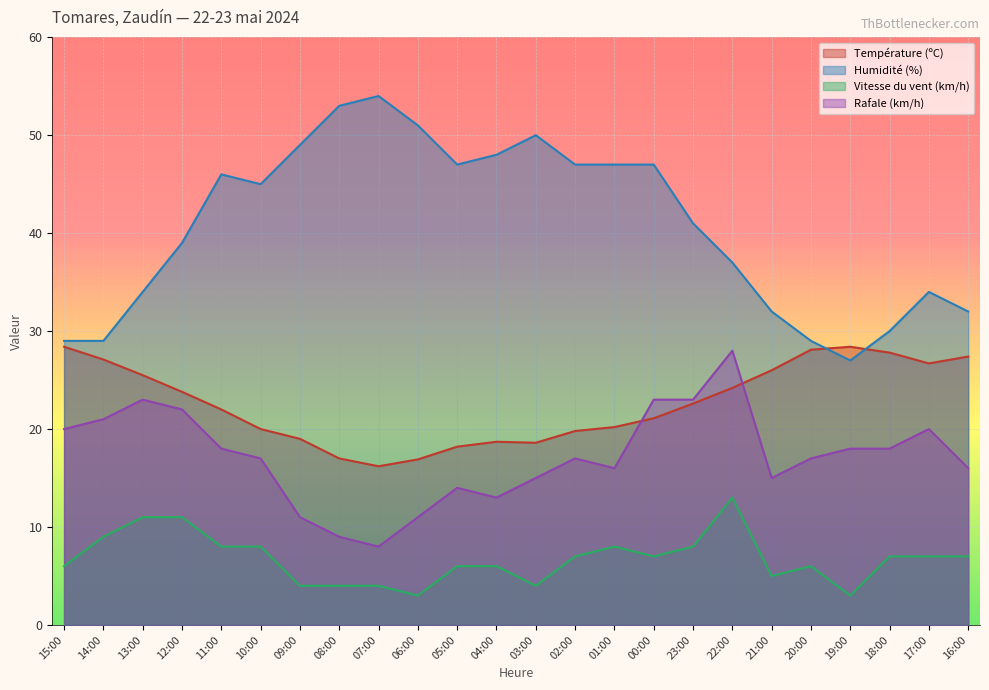

How many series are shown in this chart?

4